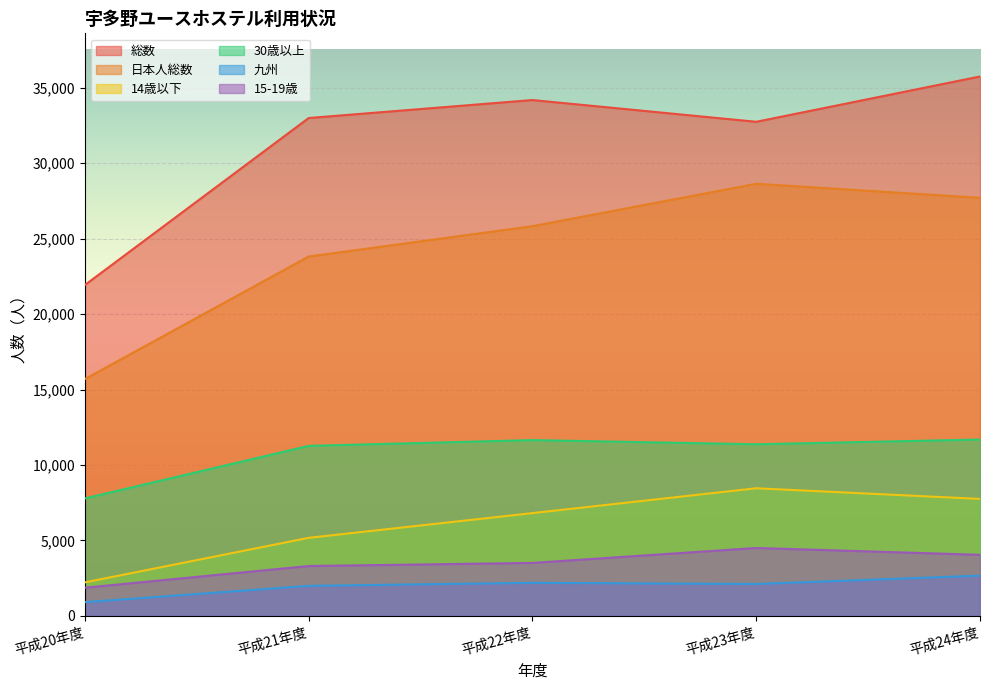

Is it true that 30歳以上 equals 4801 at 平成22年度?

False